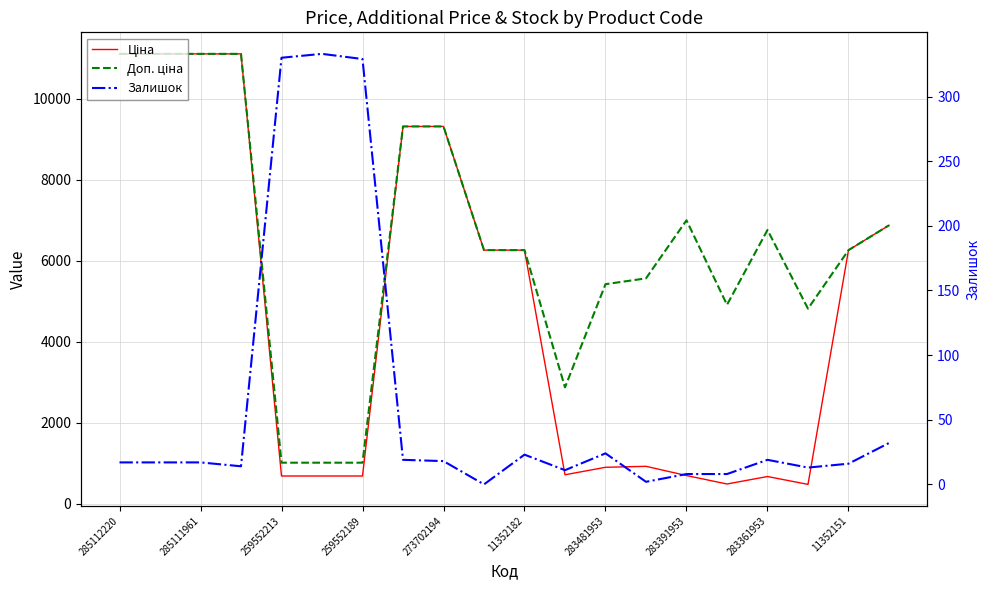

Rank the series by their average value, from highest to lowest.

Доп. ціна, Ціна, Залишок